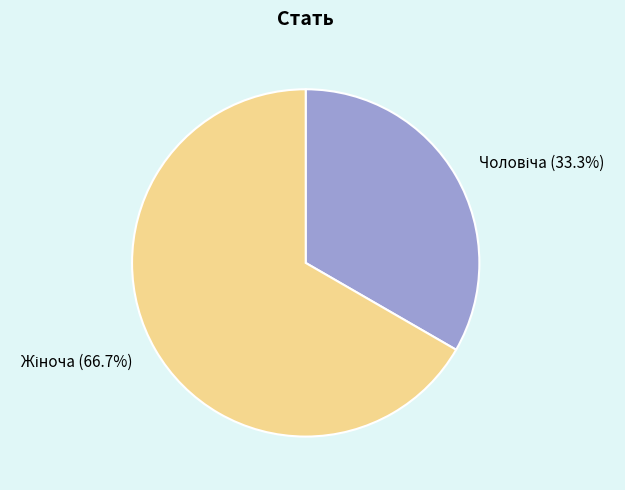

Does any single category account for the majority?

Yes